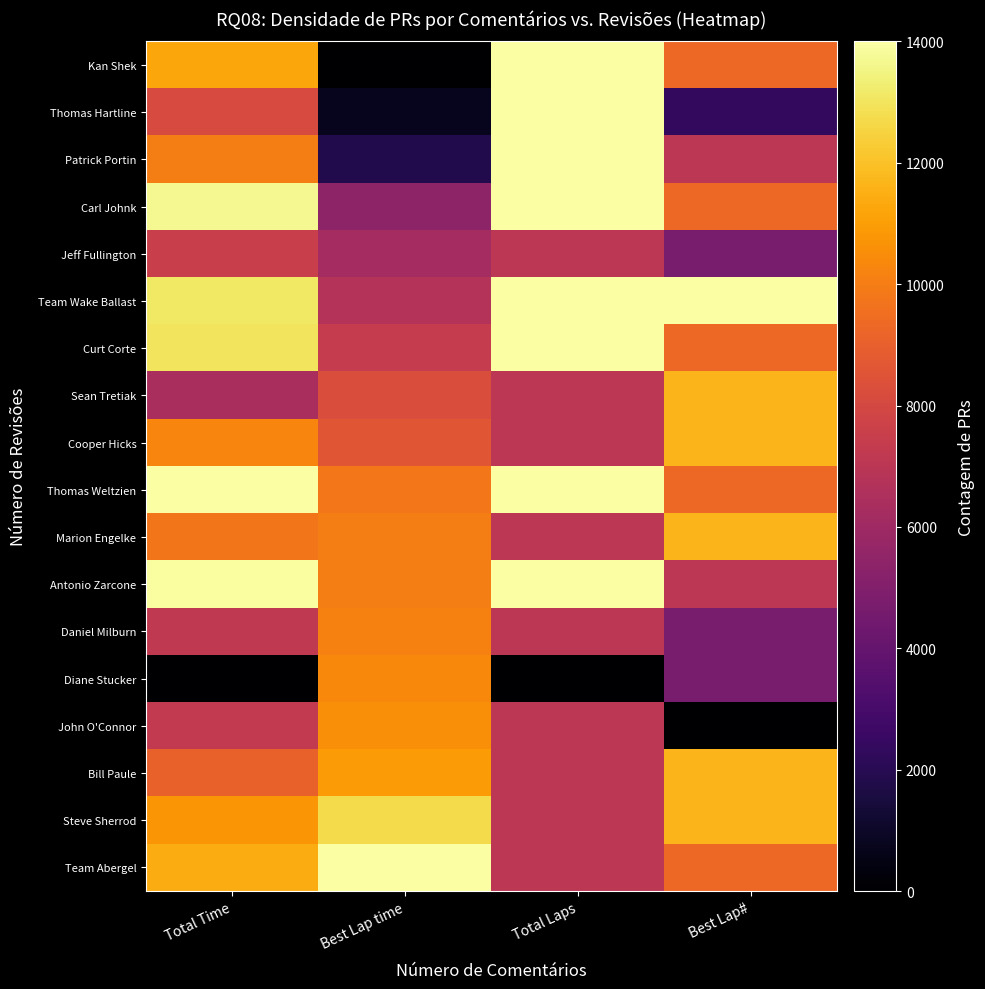

Reading left to right, transcribe all the data shown in this chart.

Kan Shek: Total Time=11263.4	Best Lap time=0.0	Total Laps=14000.0	Best Lap#=9333.3
Thomas Hartline: Total Time=8130.0	Best Lap time=728.9	Total Laps=14000.0	Best Lap#=2333.3
Patrick Portin: Total Time=10010.5	Best Lap time=1833.0	Total Laps=14000.0	Best Lap#=7000.0
Carl Johnk: Total Time=13678.4	Best Lap time=5442.1	Total Laps=14000.0	Best Lap#=9333.3
Jeff Fullington: Total Time=7542.5	Best Lap time=6184.3	Total Laps=7000.0	Best Lap#=4666.7
Team Wake Ballast: Total Time=13082.2	Best Lap time=6775.5	Total Laps=14000.0	Best Lap#=14000.0
Curt Corte: Total Time=12980.2	Best Lap time=7340.8	Total Laps=14000.0	Best Lap#=9333.3
Sean Tretiak: Total Time=6376.0	Best Lap time=8210.5	Total Laps=7000.0	Best Lap#=11666.7
Cooper Hicks: Total Time=10257.5	Best Lap time=8610.3	Total Laps=7000.0	Best Lap#=11666.7
Thomas Weltzien: Total Time=14000.0	Best Lap time=9823.7	Total Laps=14000.0	Best Lap#=9333.3
Marion Engelke: Total Time=9753.1	Best Lap time=10016.3	Total Laps=7000.0	Best Lap#=11666.7
Antonio Zarcone: Total Time=13933.0	Best Lap time=10018.9	Total Laps=14000.0	Best Lap#=7000.0
Daniel Milburn: Total Time=7195.5	Best Lap time=10142.0	Total Laps=7000.0	Best Lap#=4666.7
Diane Stucker: Total Time=0.0	Best Lap time=10341.0	Total Laps=0.0	Best Lap#=4666.7
John O'Connor: Total Time=7225.8	Best Lap time=10526.7	Total Laps=7000.0	Best Lap#=0.0
Bill Paule: Total Time=9043.9	Best Lap time=10882.9	Total Laps=7000.0	Best Lap#=11666.7
Steve Sherrod: Total Time=10724.4	Best Lap time=12714.0	Total Laps=7000.0	Best Lap#=11666.7
Team Abergel: Total Time=11429.2	Best Lap time=14000.0	Total Laps=7000.0	Best Lap#=9333.3